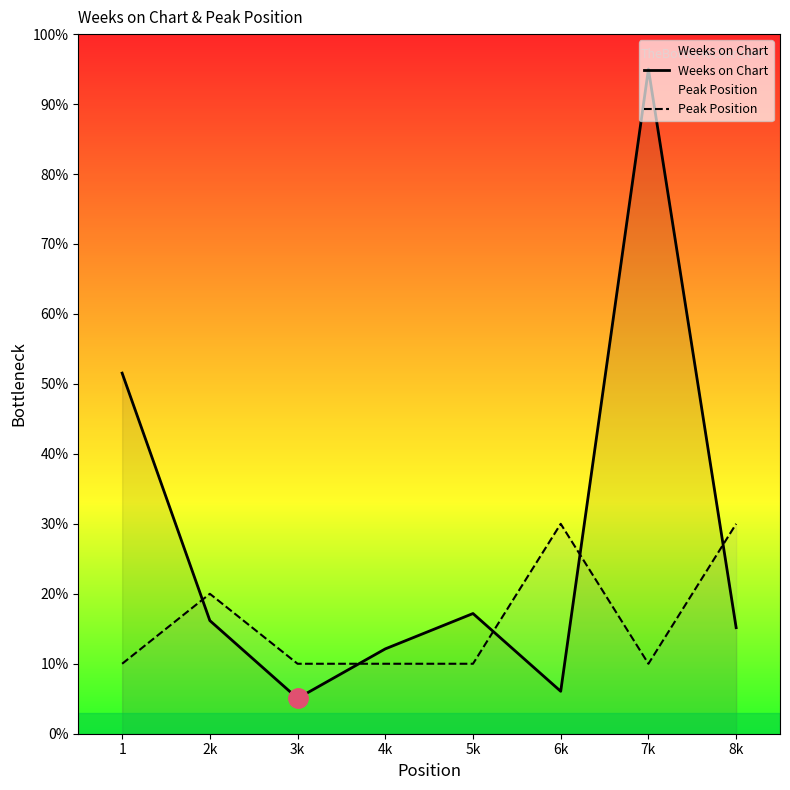

At how many categories does at least one series exceed 31?

2